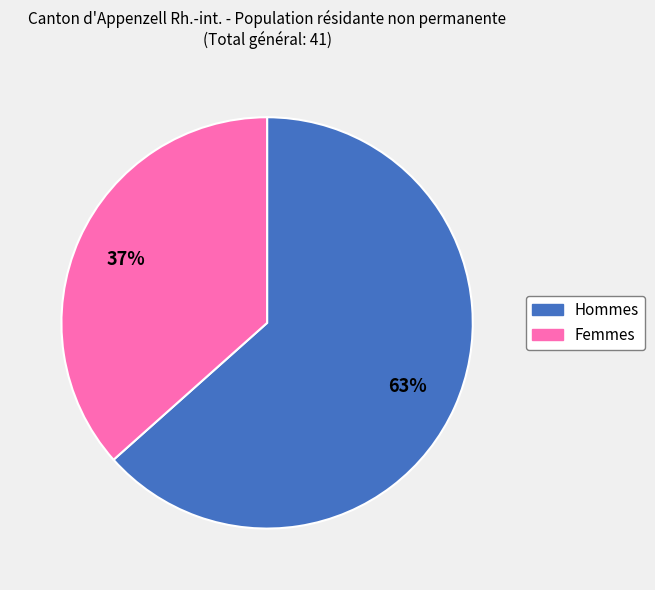

To the nearest percent, what is the combined percentage of Hommes and Femmes?

100%